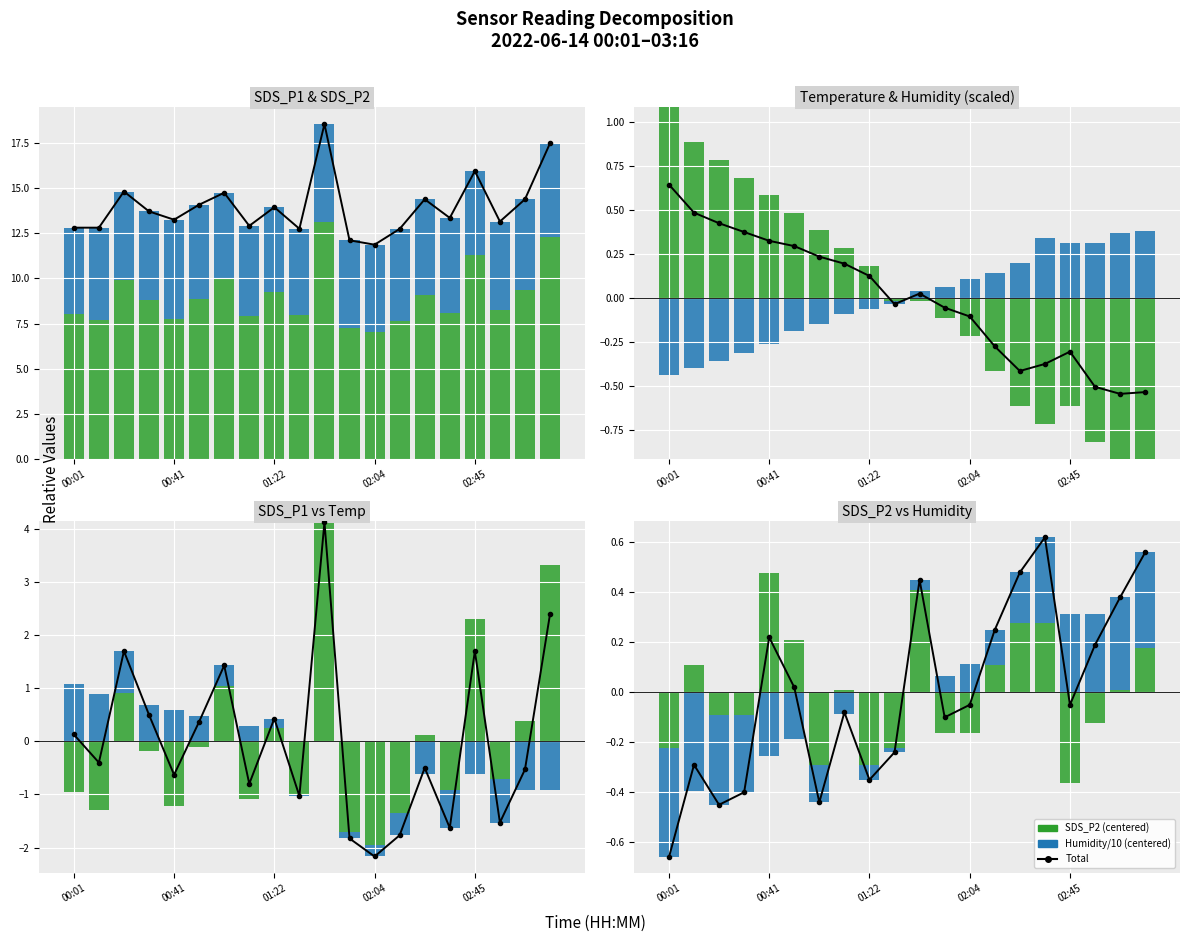

What is the label of the 4th bar from the right?

02:45